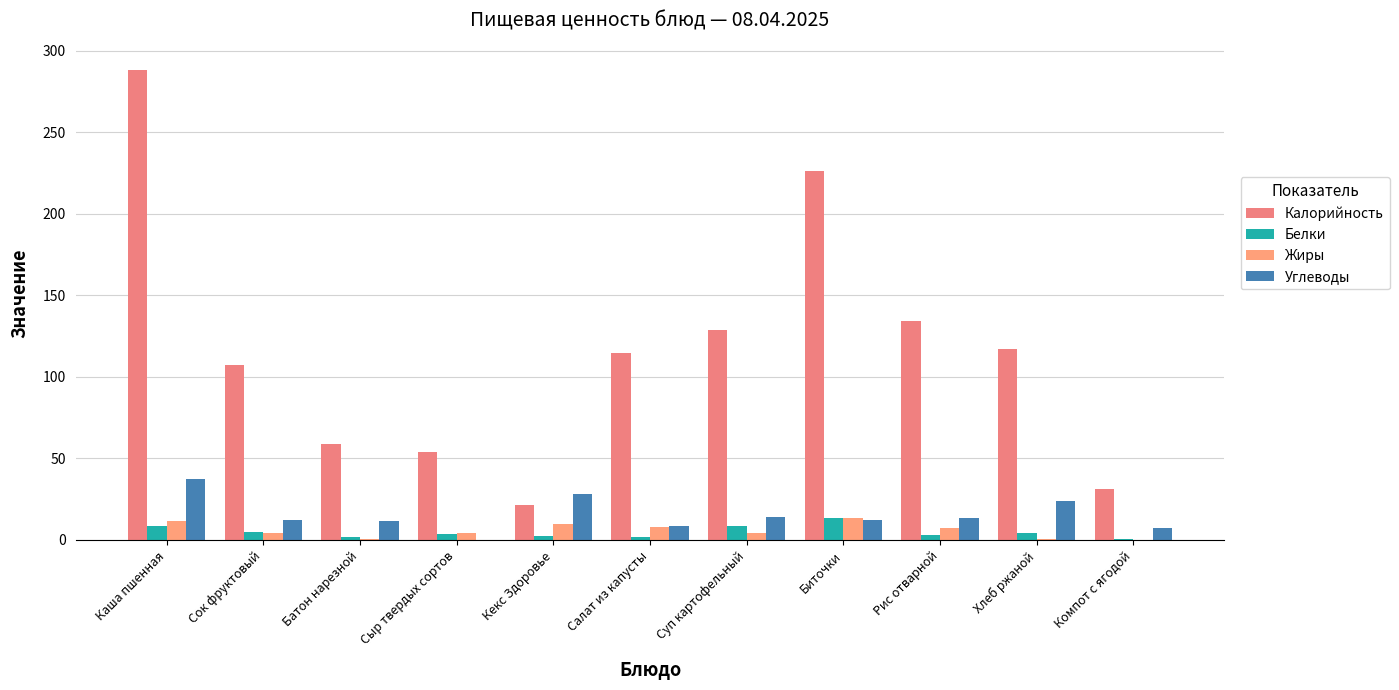

At which label does Жиры first exceed 4?

Каша пшенная